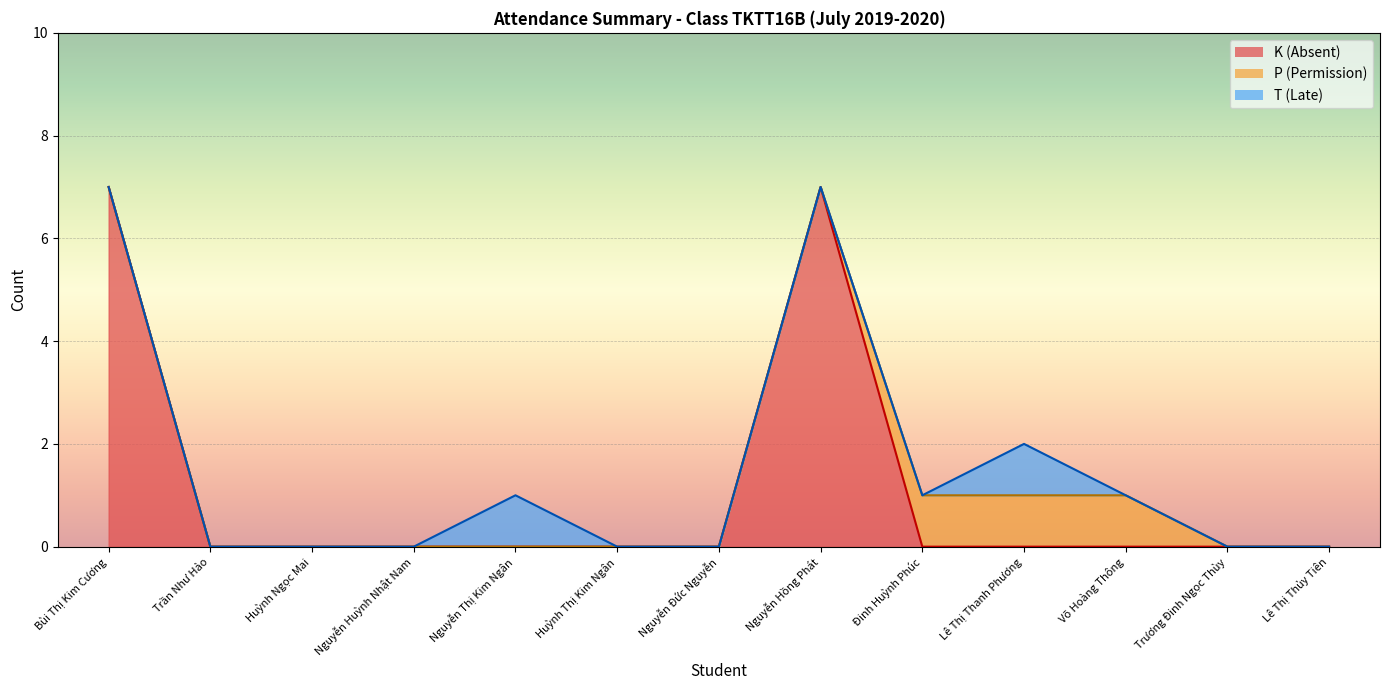

What is the difference between the second highest and second lowest values in the T (Late) series?

1